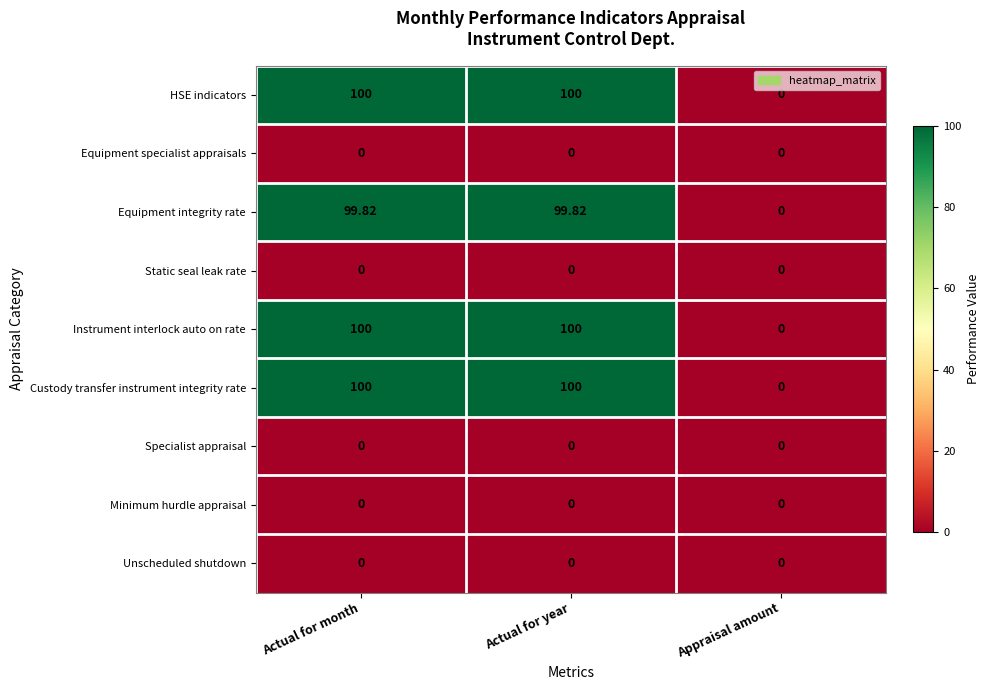

At which label does Equipment integrity rate reach its minimum?

Appraisal amount